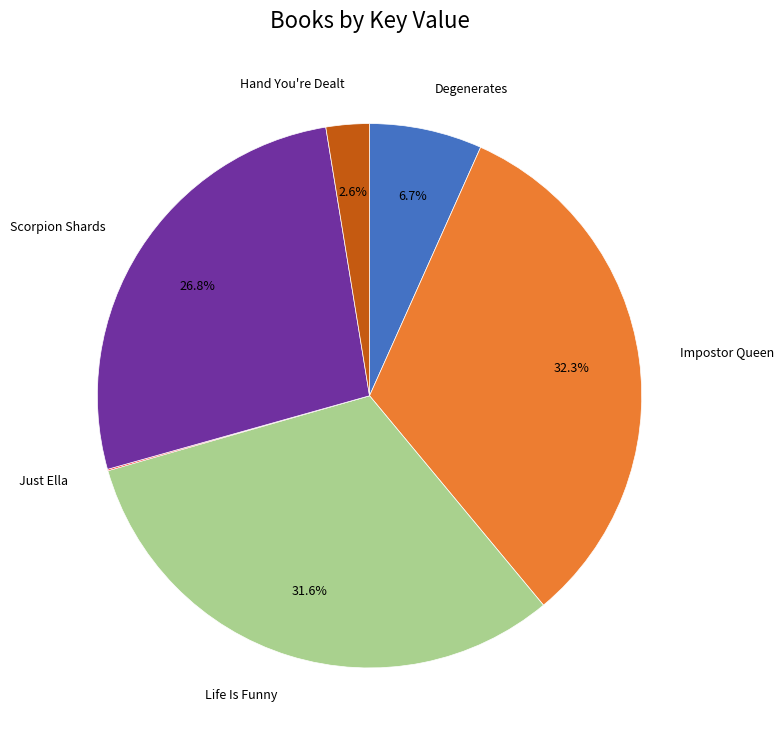

Approximately how many times larger is the value at Impostor Queen compared to Life Is Funny?

1.0